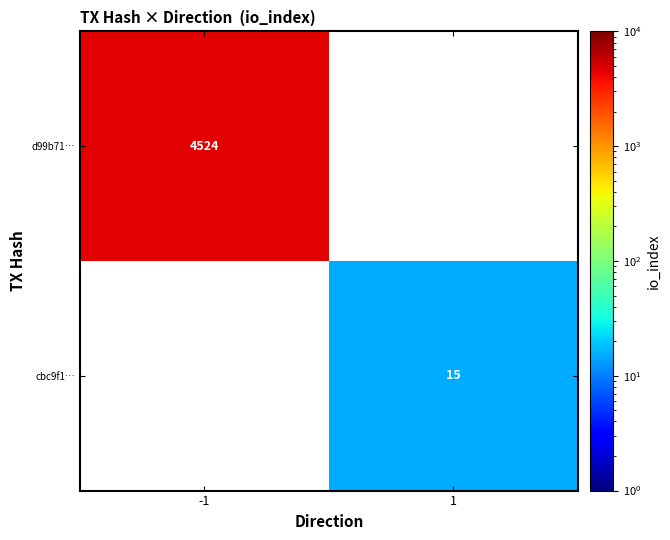

Is it true that cbc9f1… equals 15 at 1?

True